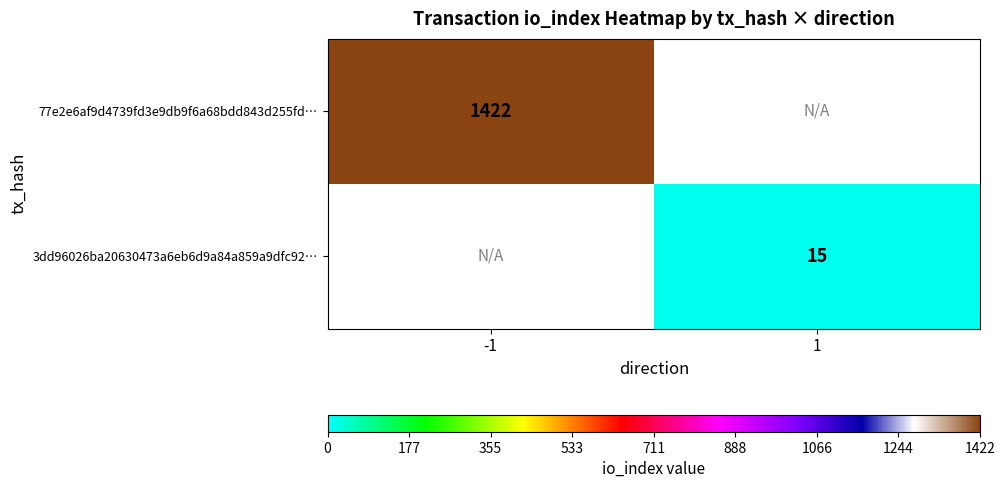

At how many categories does at least one series exceed 171?

1